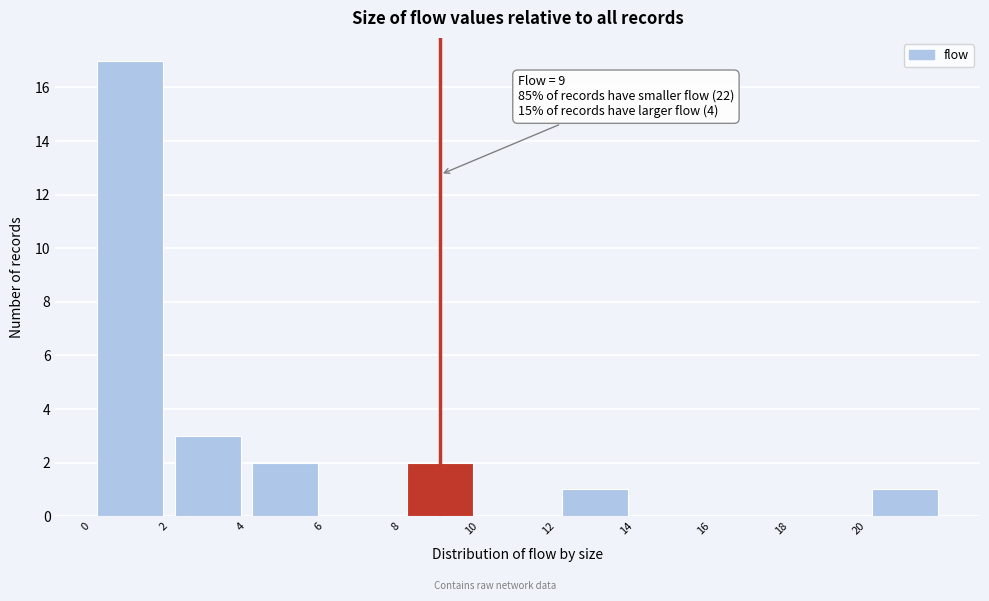

Which range on the x-axis has the tallest bar?

0 to 2